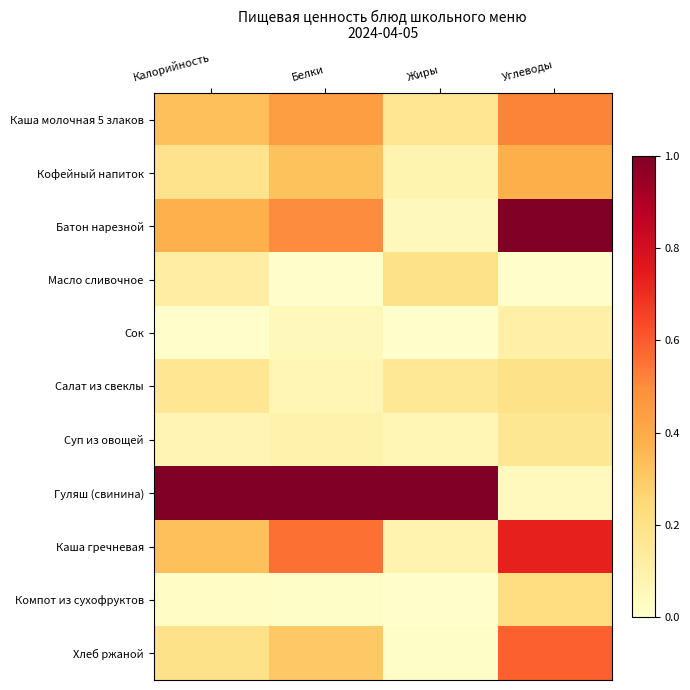

What is the spread (max minus min) of values at Калорийность?

1.0